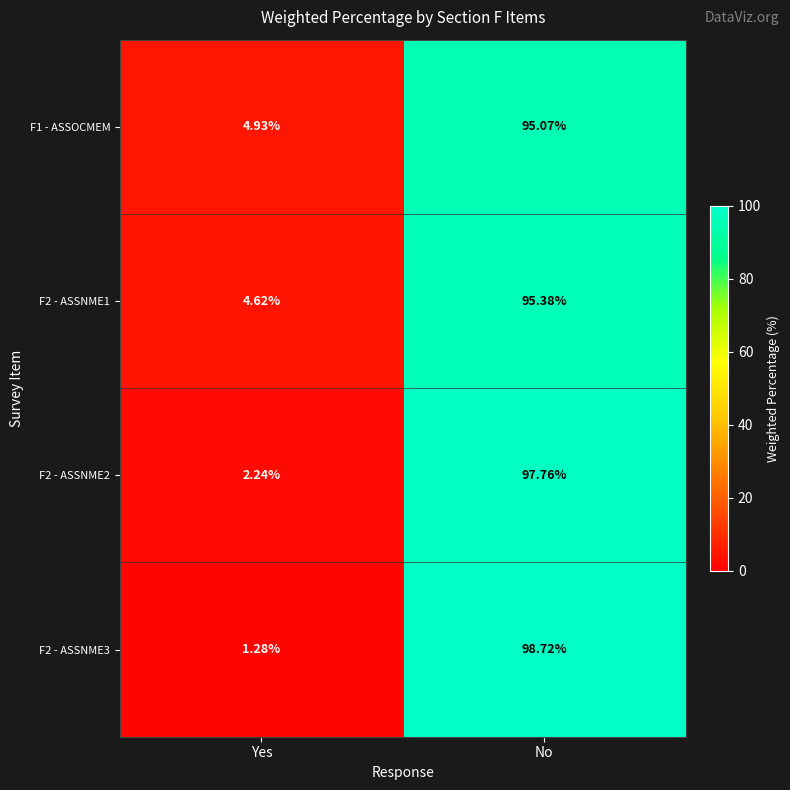

What is the greatest value displayed?

98.7